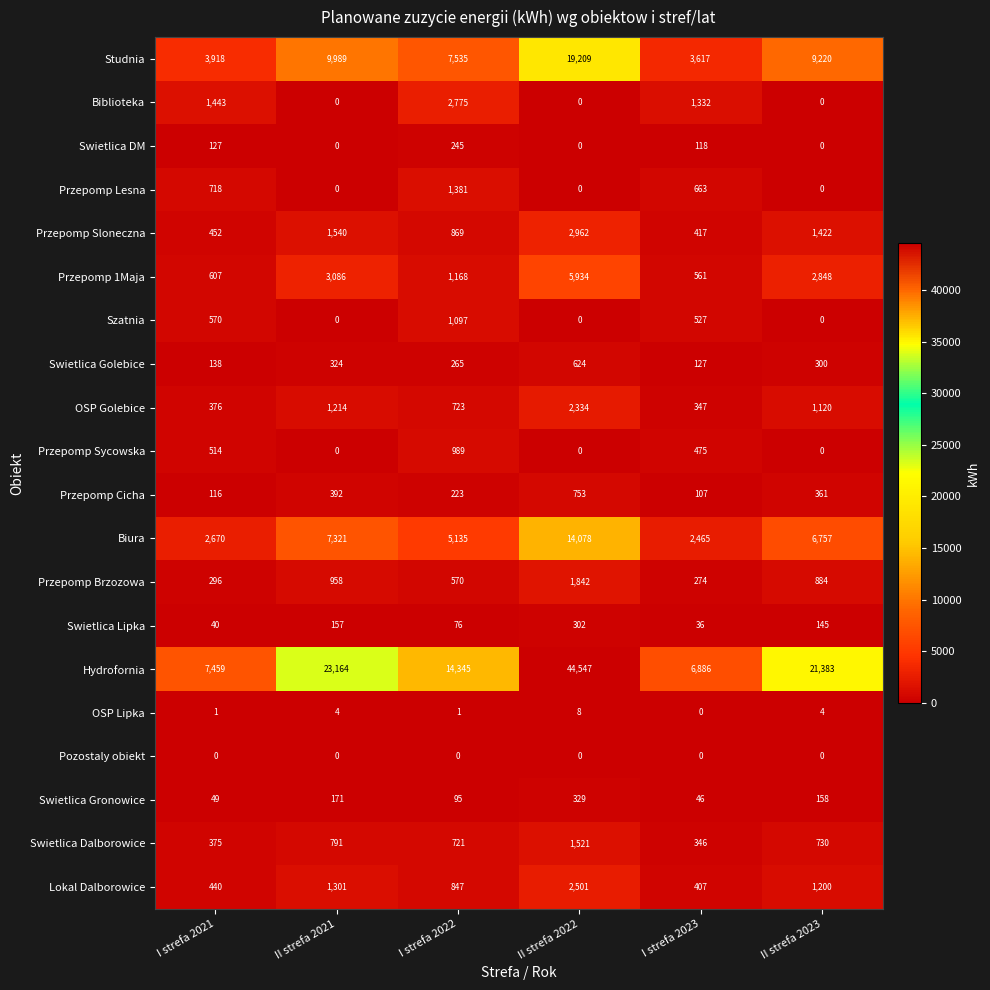

At which category is the sum across all series the highest?

II strefa 2022